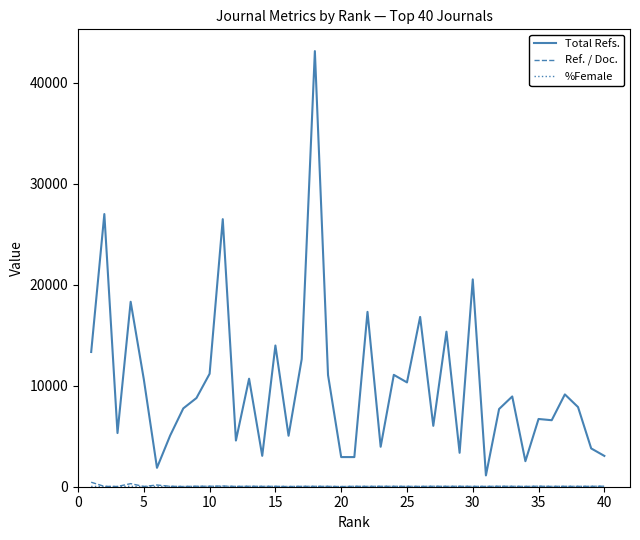

True or false: Total Refs. has more than 0 points higher than both neighbors.

True